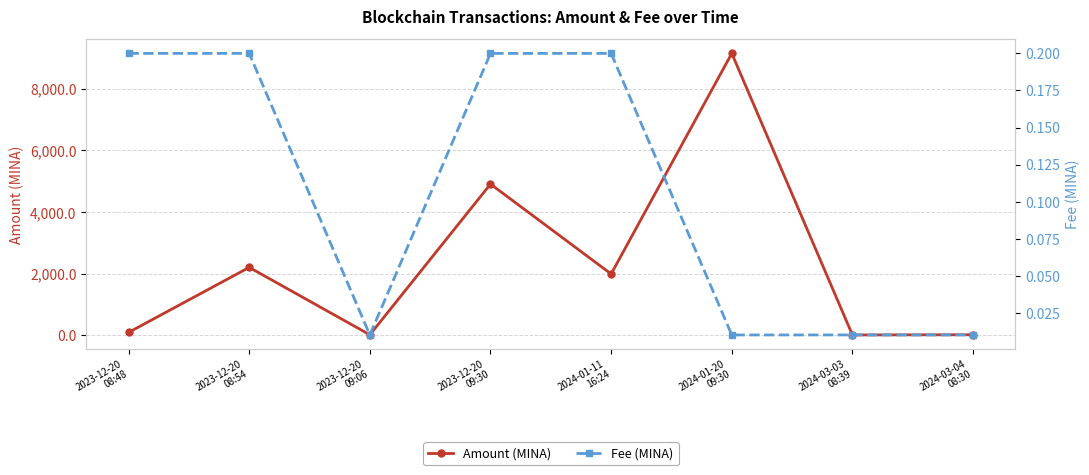

How many lines are shown in the chart?

2